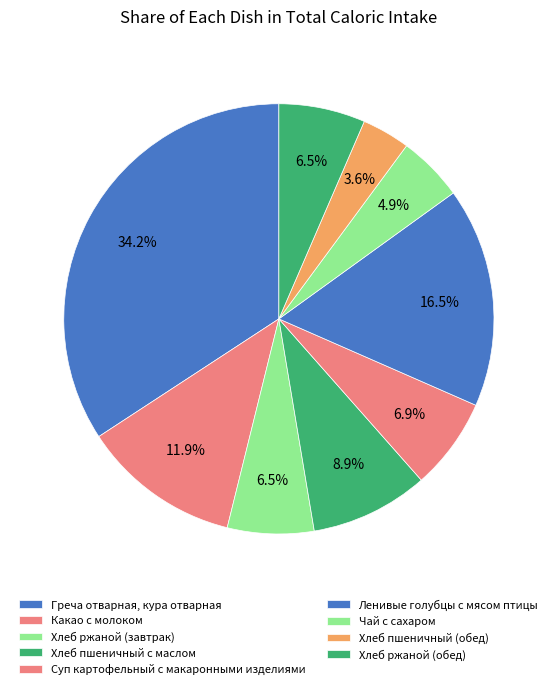

How many slices are in this pie chart?

9